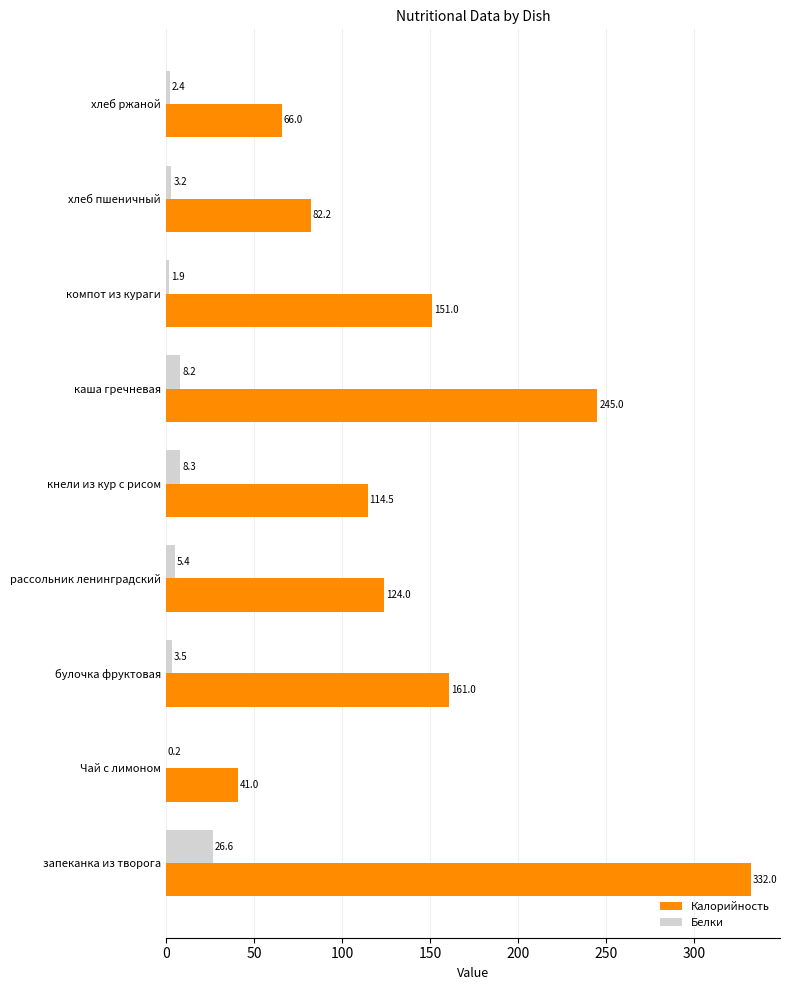

What is the maximum value shown in the chart?

332.0